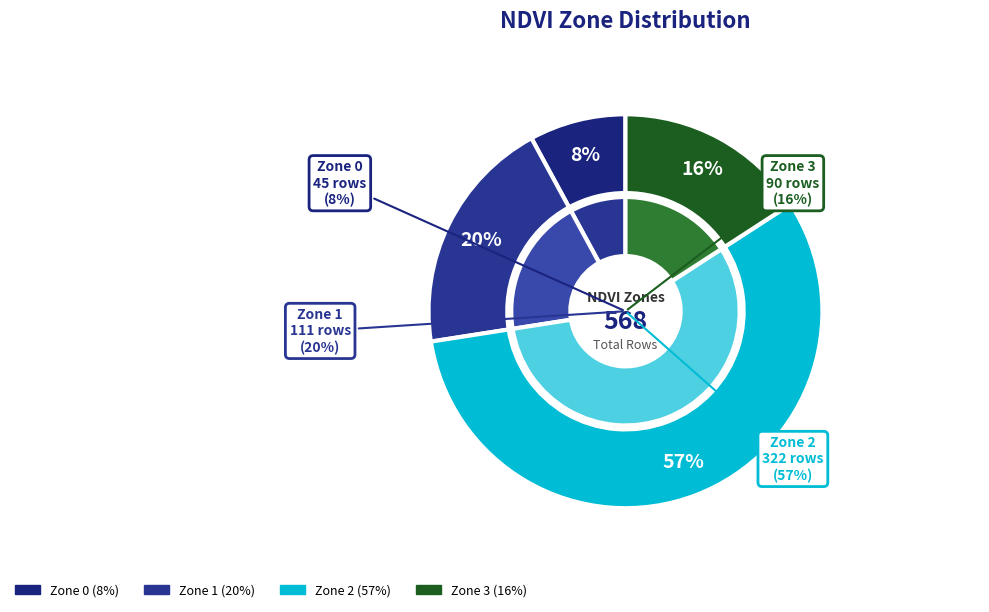

To the nearest percent, what portion does Zone 0 represent?

8%